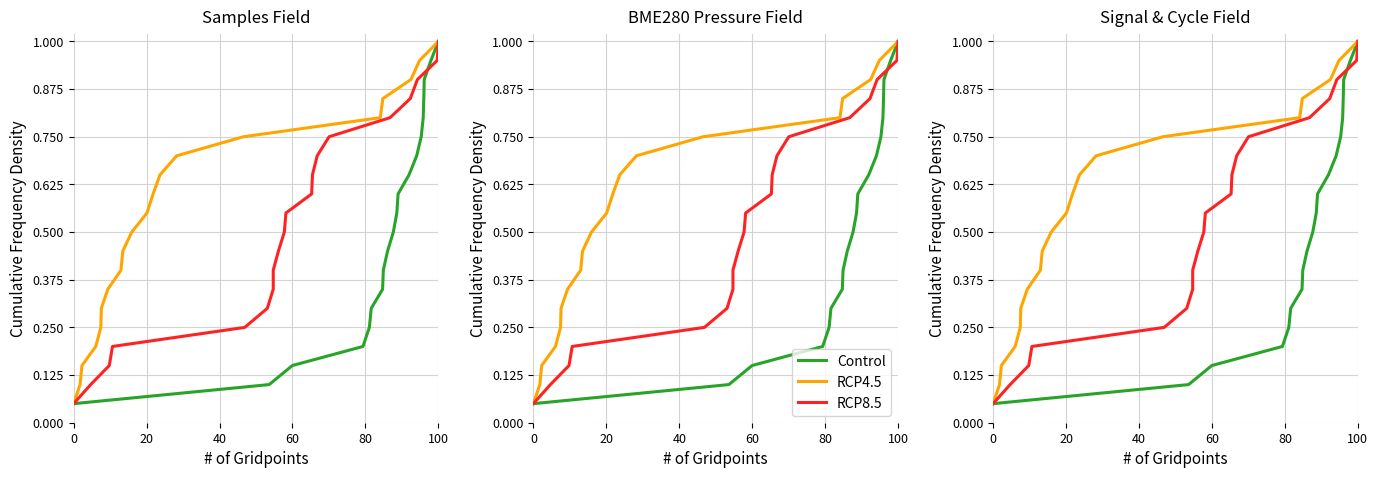

How many lines are shown in the chart?

3